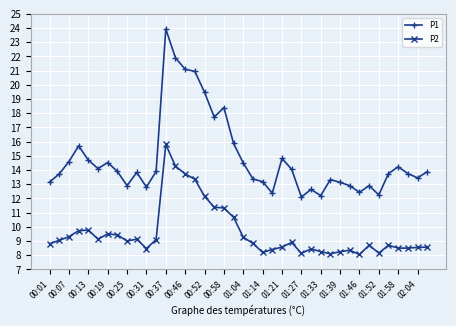

True or false: P2 and P1 intersect in this chart.

False